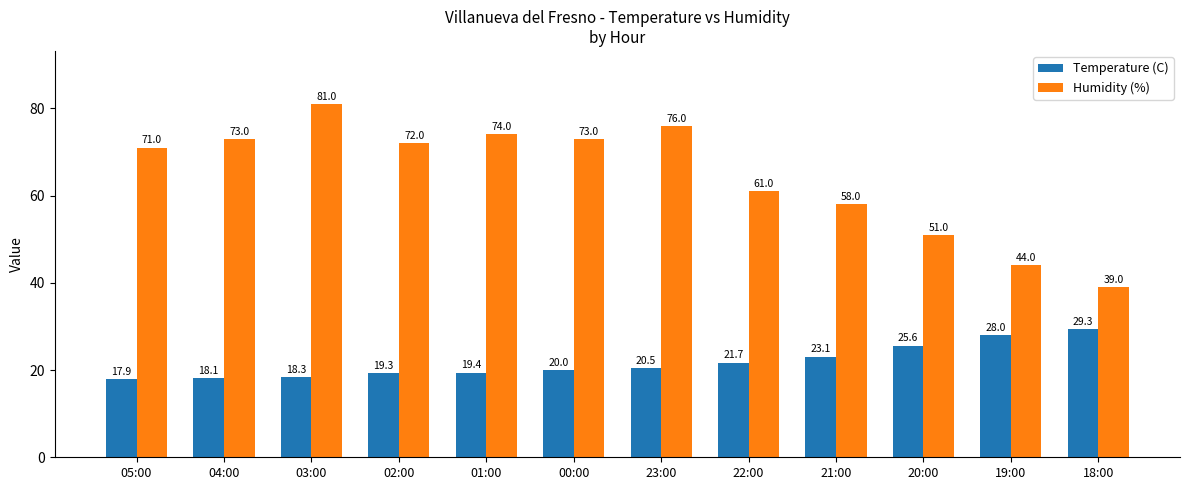

The Humidity (%) series shows 65.9 at 18:00. True or false?

False